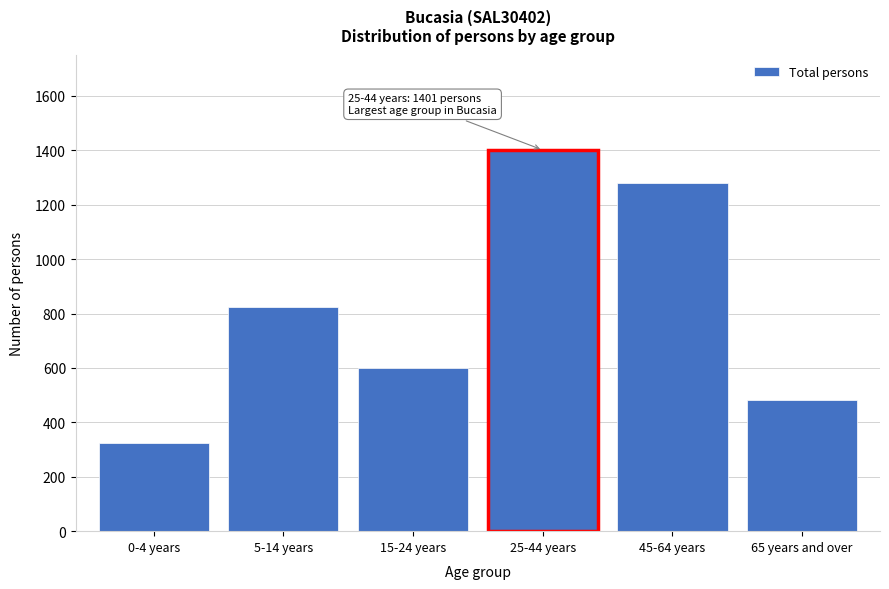

Reading left to right, what are all the values shown in this chart?

325	824	598	1401	1278	483